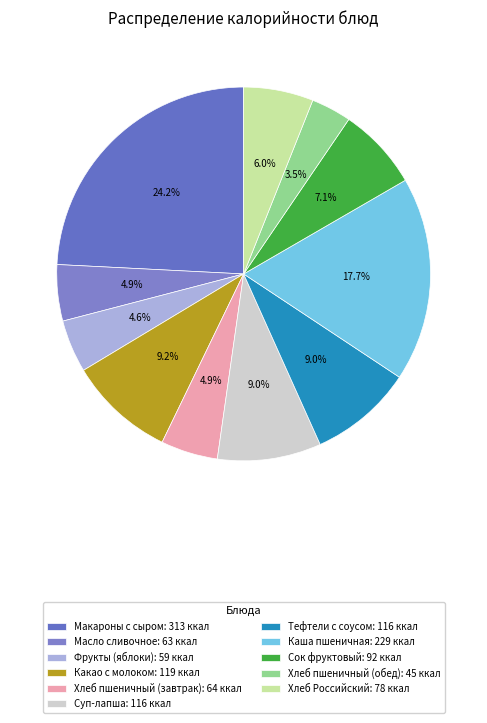

Count the number of slices in the pie.

11